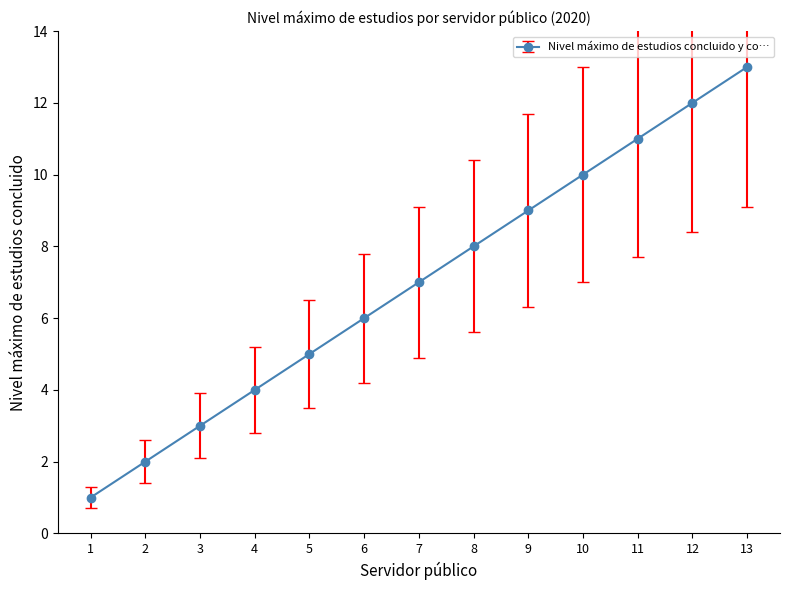

True or false: the data shows 8 at 8.

True